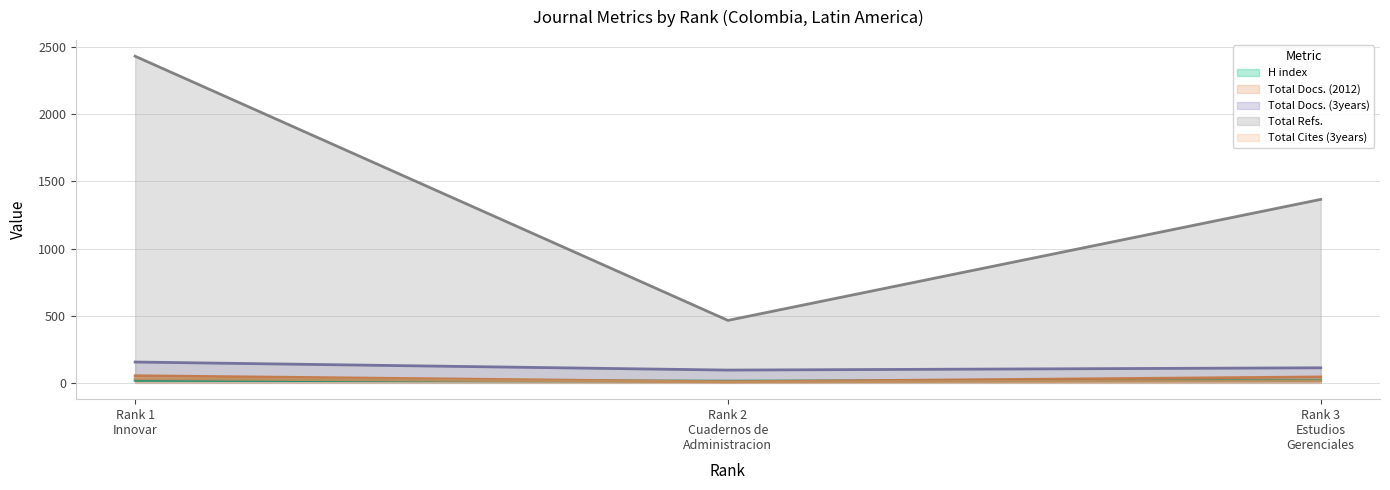

Which series has the largest total across all categories?

Total Refs.